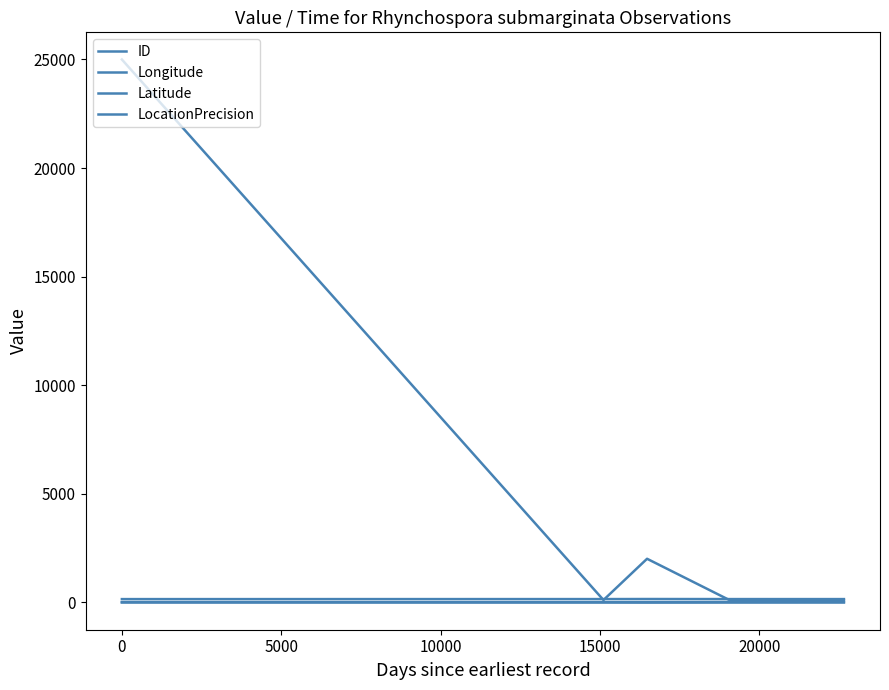

Does the chart have visible grid lines?

No